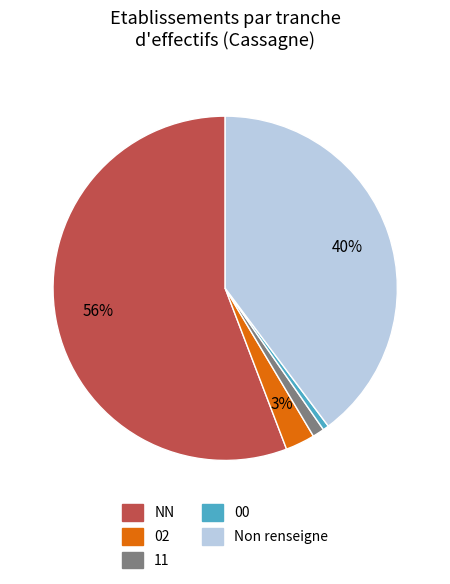

Count the number of slices in the pie.

5